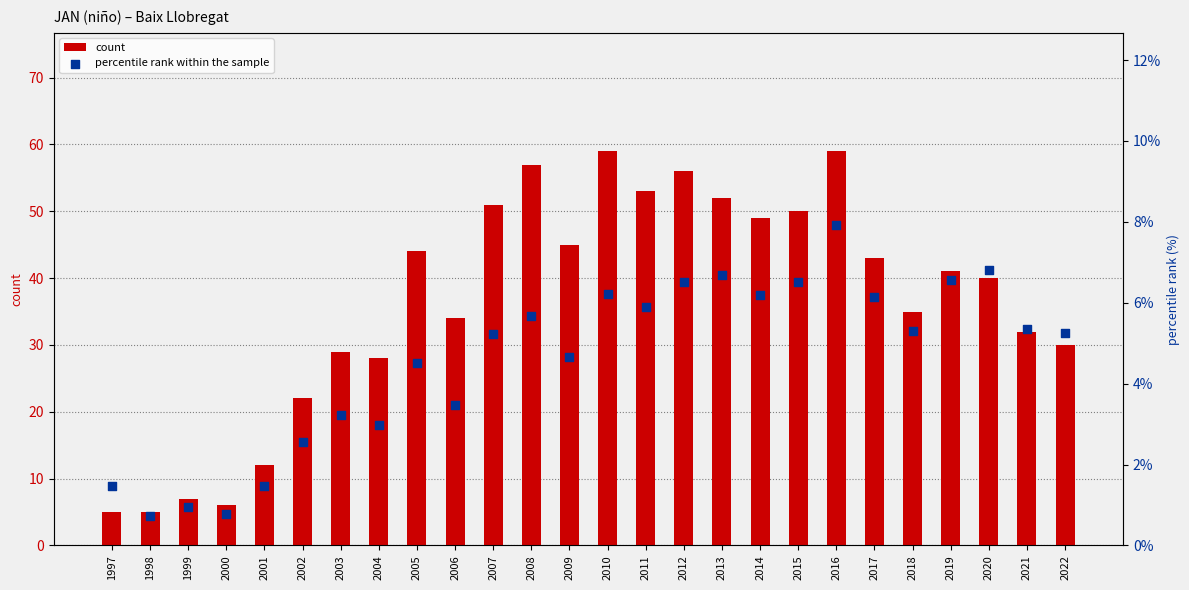

Is the value of percentile rank within the sample at 2017 greater than the value of count at 1997?

Yes